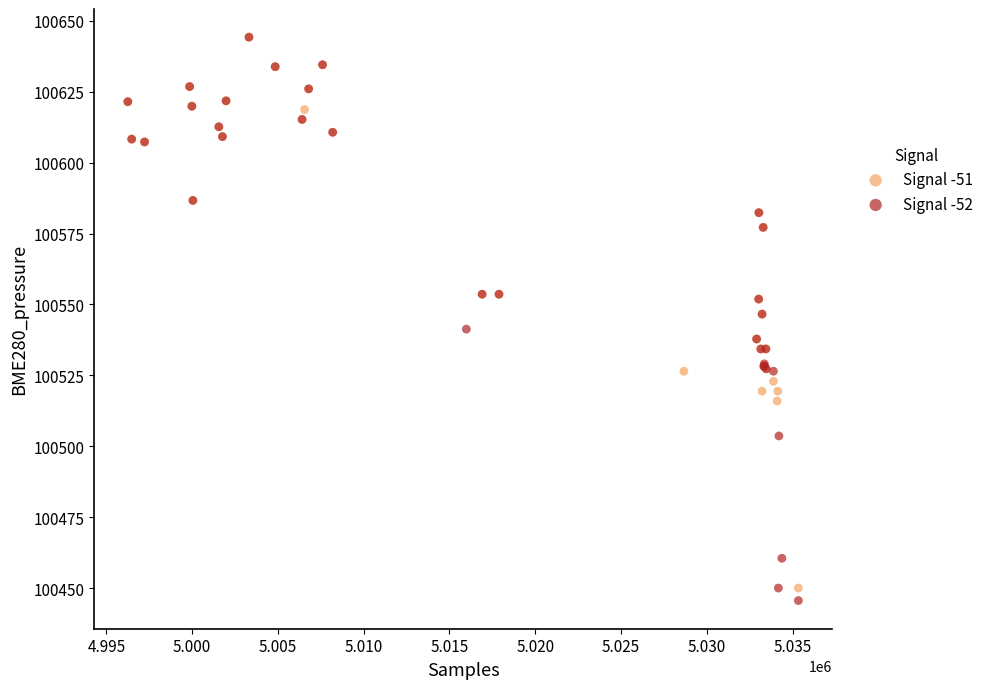

Which series has the largest Y range (max minus min)?

Signal -52